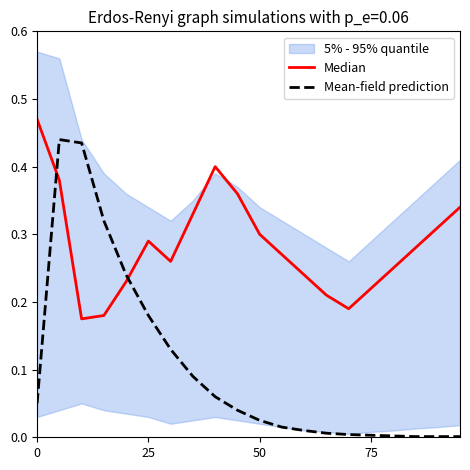

What is the total value across all series at 75?

0.5